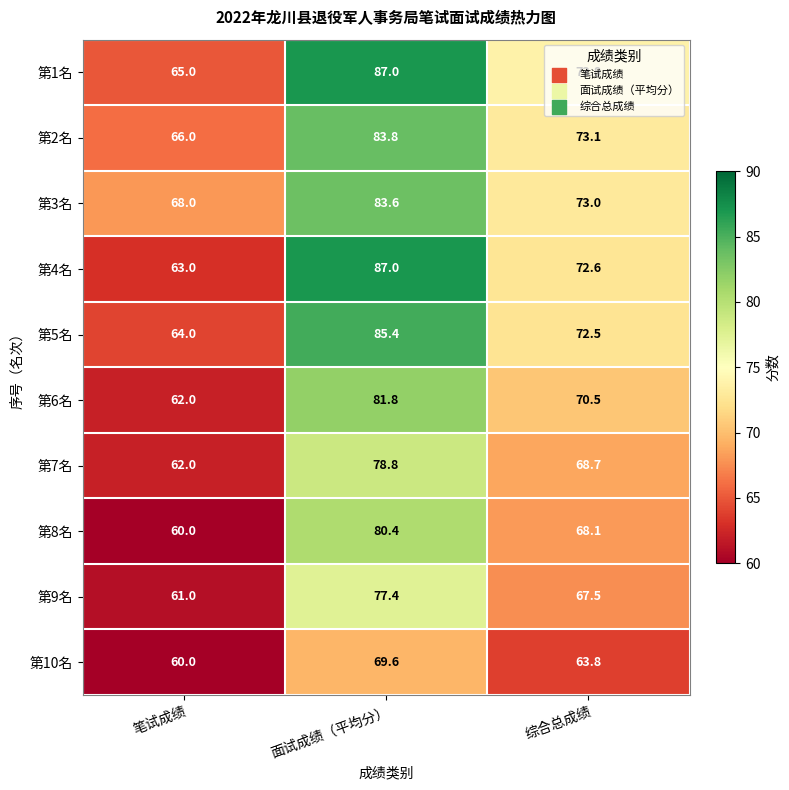

What is the spread (max minus min) of values at 综合总成绩?

10.0